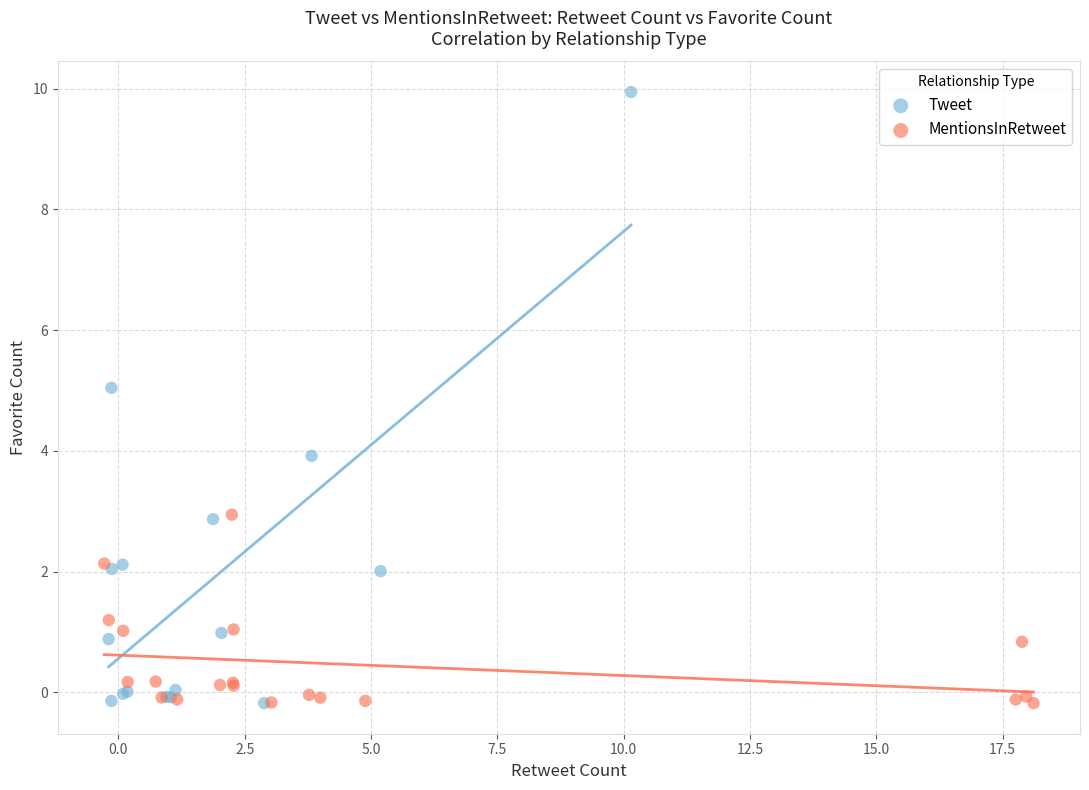

Which series has the widest spread of Y values?

Tweet